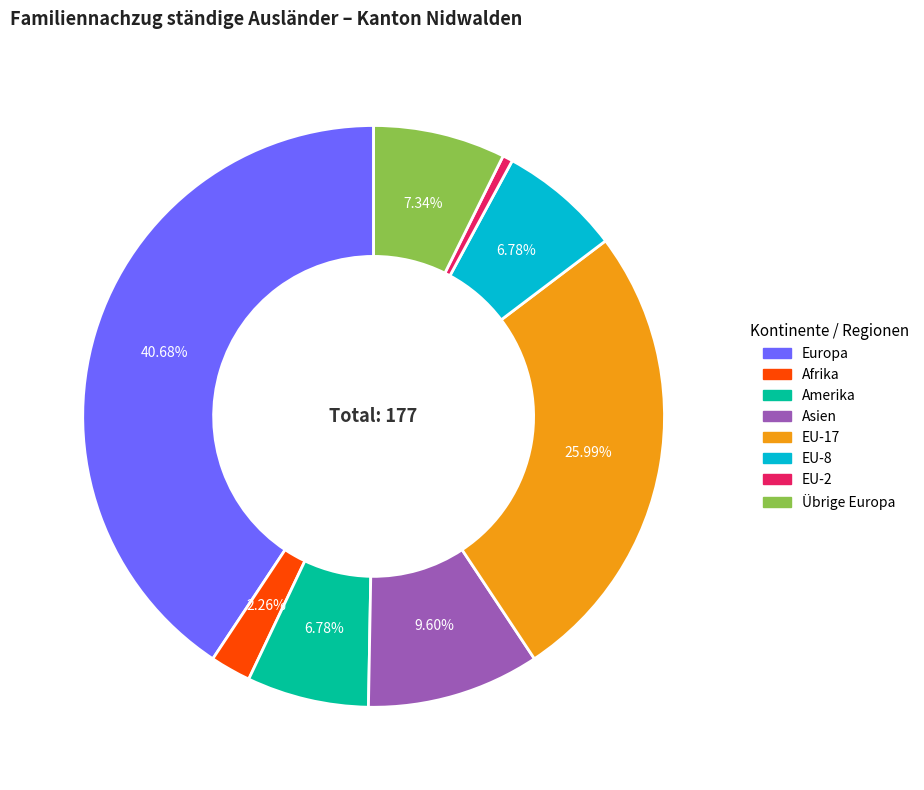

Is there a majority slice in this chart?

No